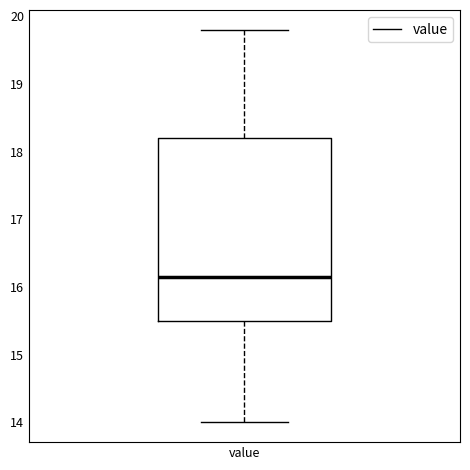

Read this box plot against the y-axis: the position of the median line, the range covered by the box, and the ends of both whiskers. The values are not printed on the chart, so give them approximately, as read against the axis.

median 16.2, box 15.5 to 18.2, whiskers 14.0 to 19.8